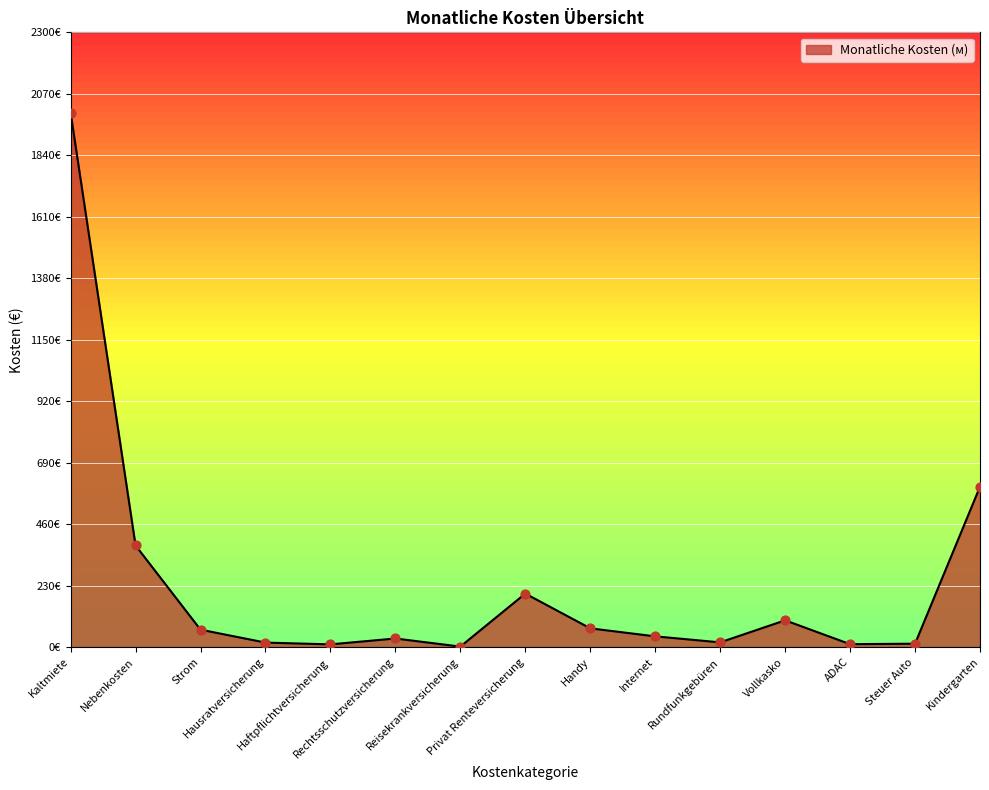

Between Rechtsschutzversicherung and Handy, which is larger?

Handy